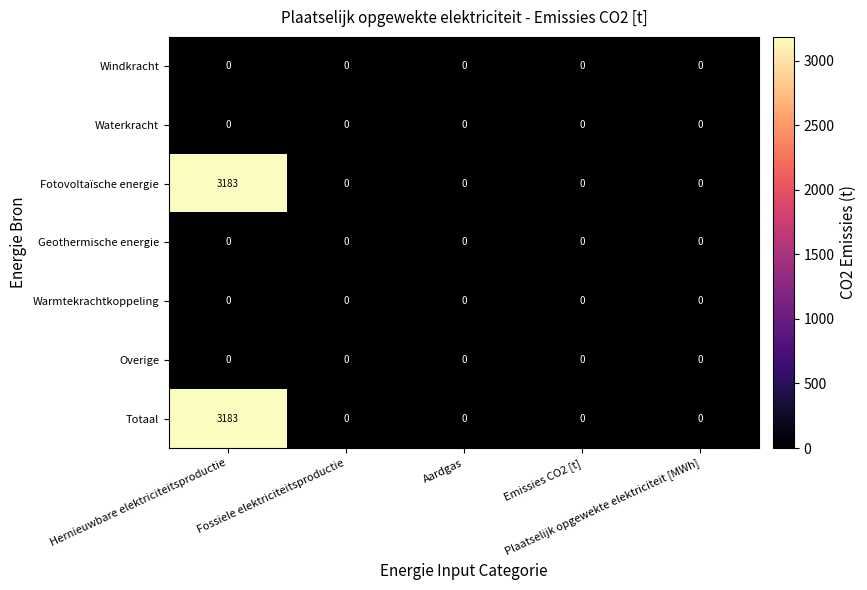

What is the maximum value shown in the chart?

3183